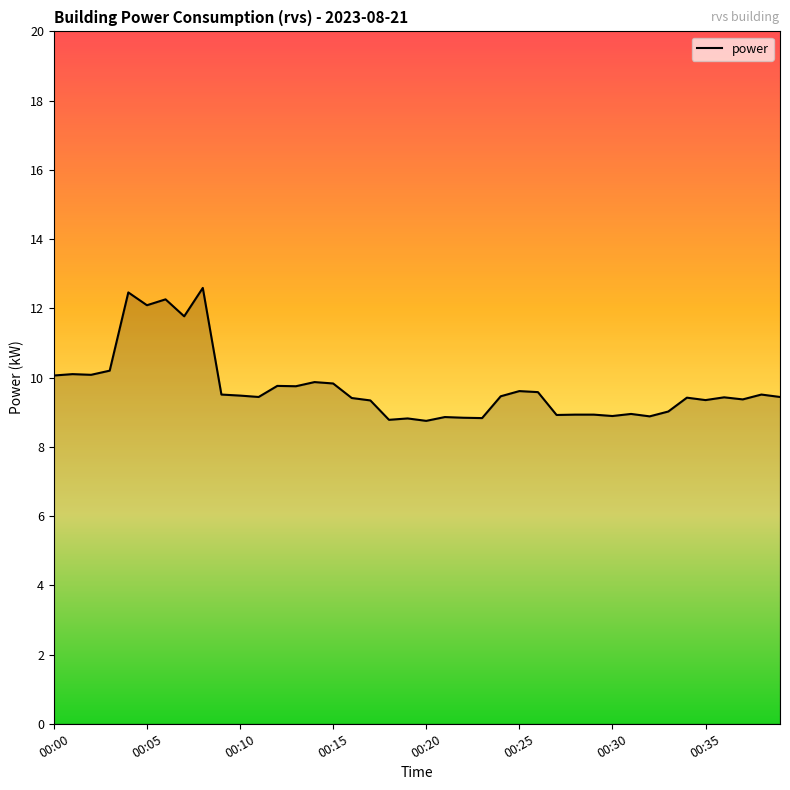

What is the minimum value shown in the chart?

8.8